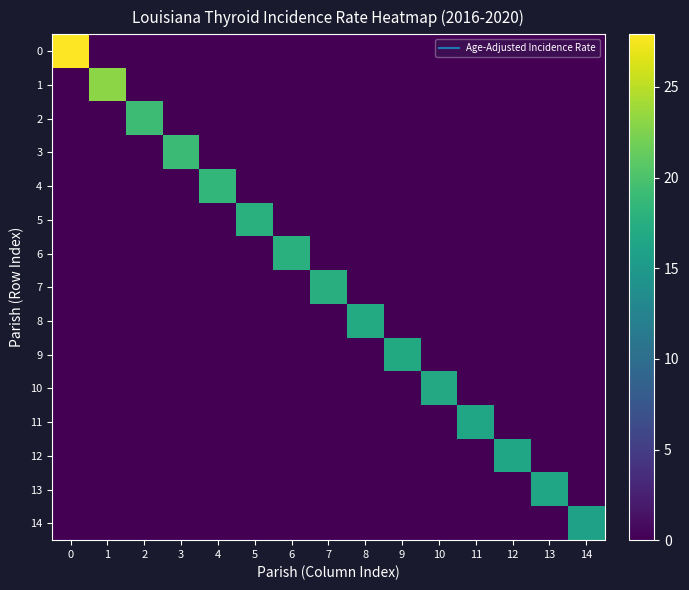

What is the difference between the highest and lowest values at 8?

17.1